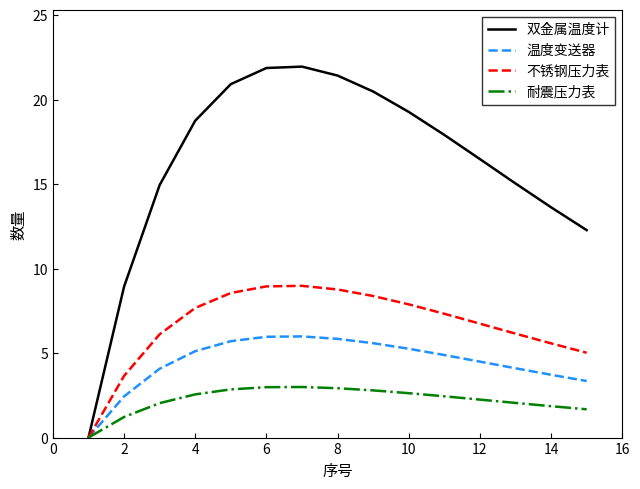

List the series in order of their overall mean, highest first.

双金属温度计, 不锈钢压力表, 温度变送器, 耐震压力表